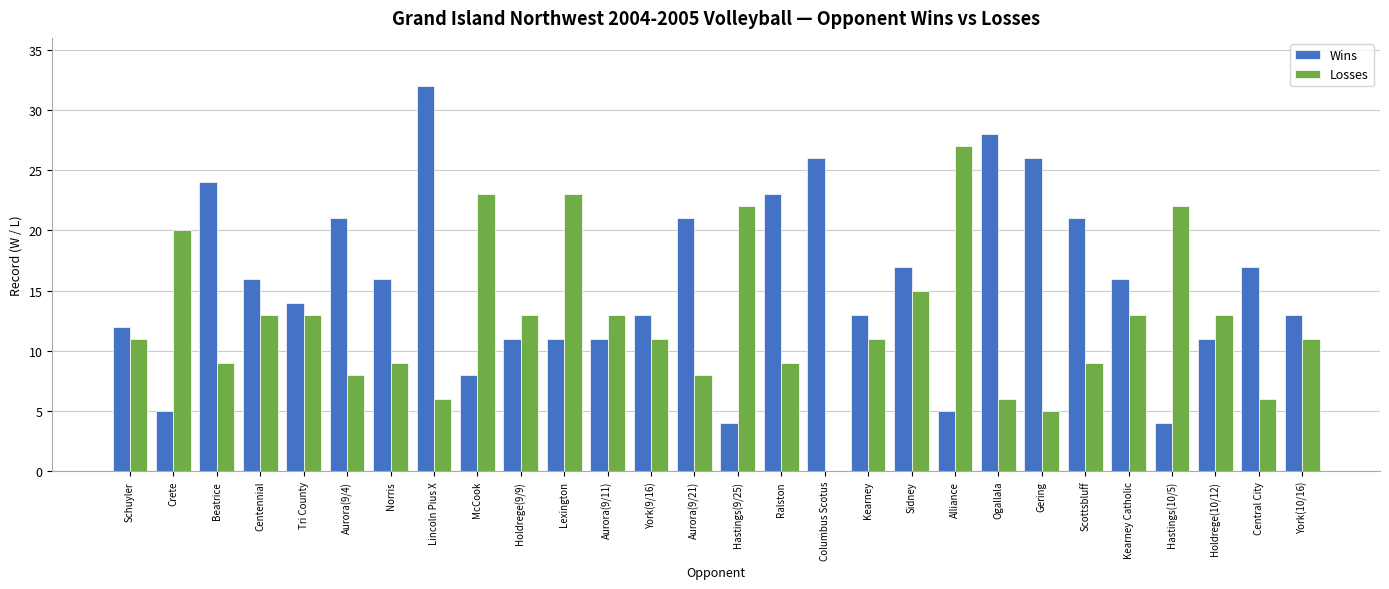

What is the greatest value displayed?

32